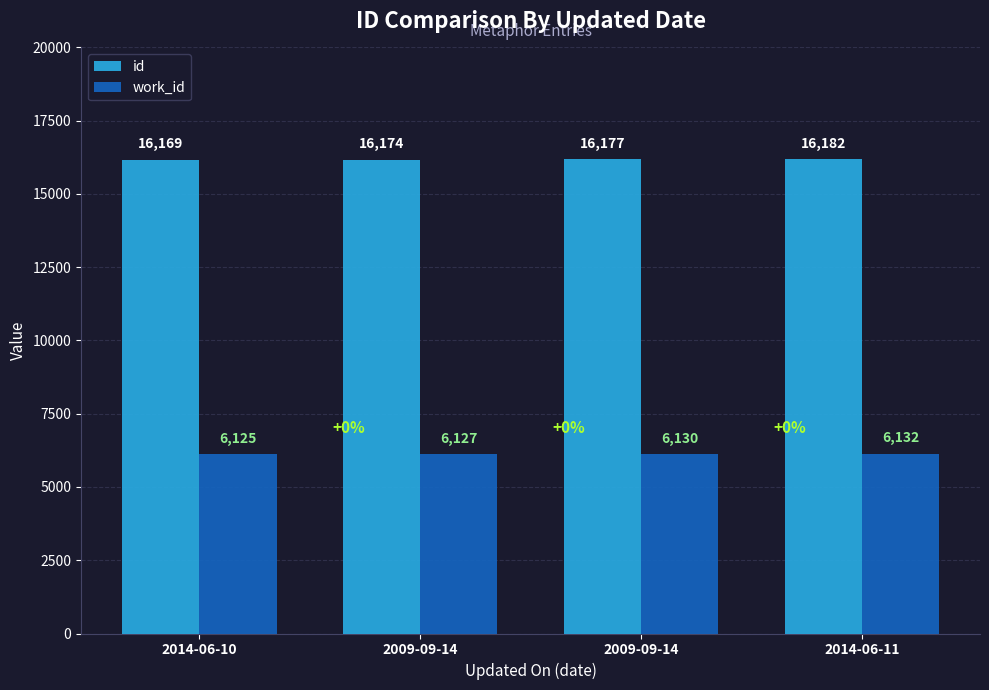

How many data points does each series have?

4